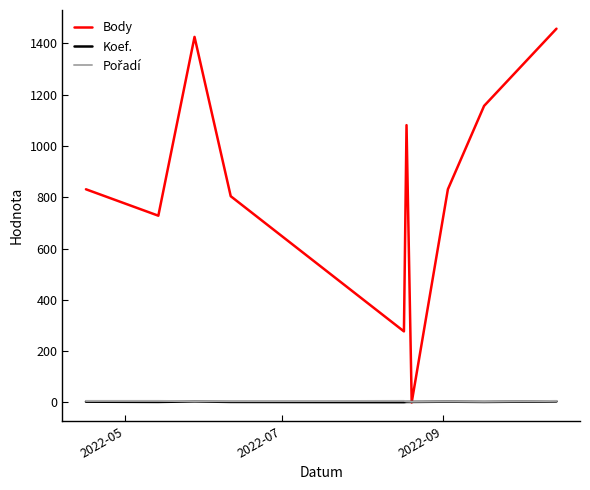

Which series has the largest range (max minus min)?

Body